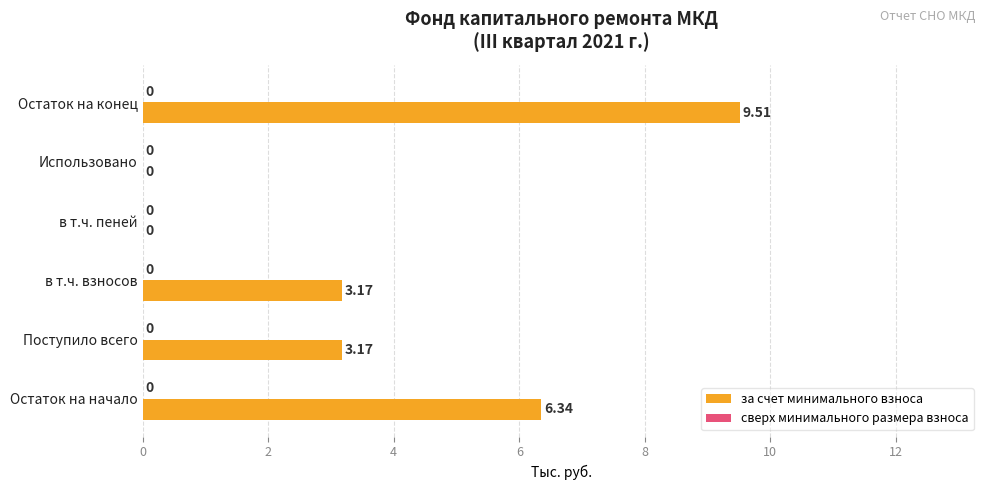

Which category has the highest value across all series?

Остаток на конец